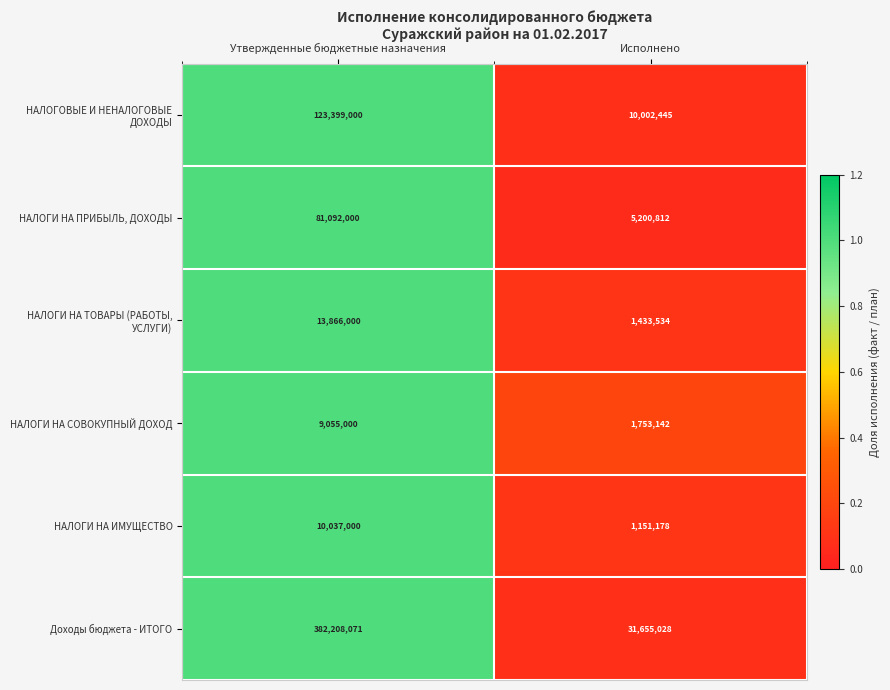

Where is Доходы бюджета - ИТОГО nearest to the value 206931549?

Исполнено